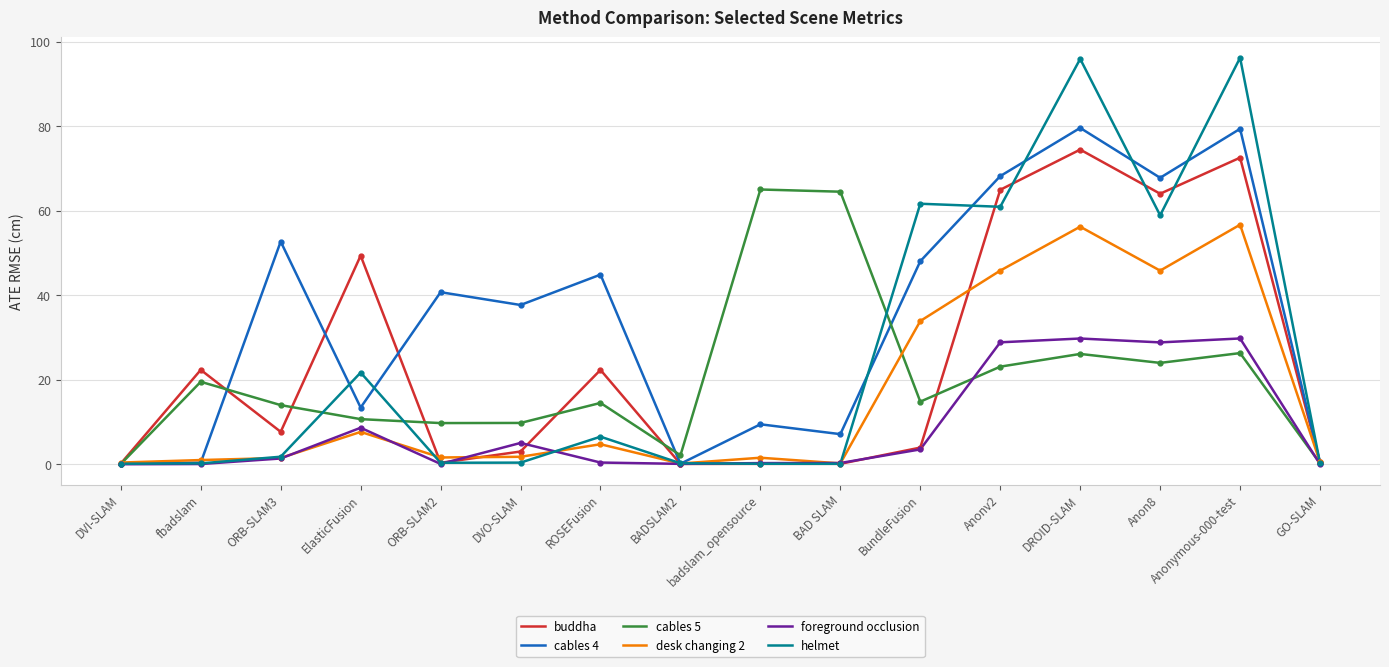

Rank the series by their maximum value, from highest to lowest.

helmet, cables 4, buddha, cables 5, desk changing 2, foreground occlusion